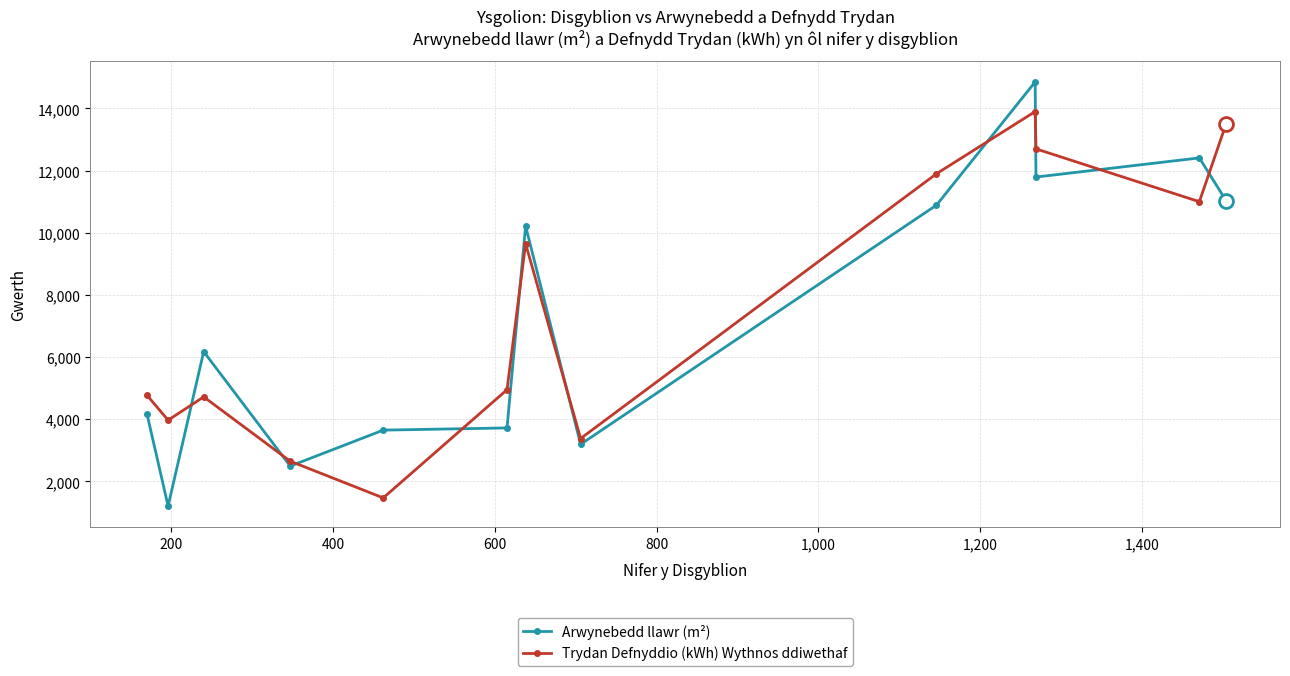

What is the value of the Arwynebedd llawr (m²) point at the 12th from the left?

12409